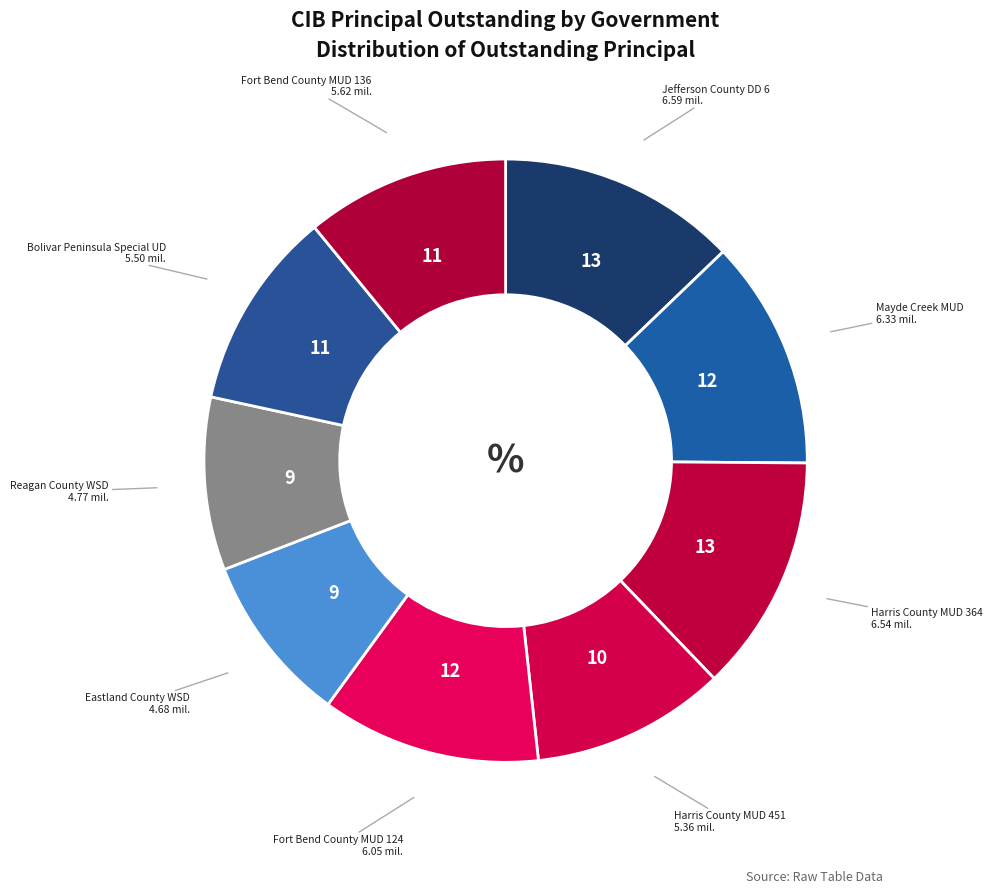

Is Harris County MUD 364 the majority of the pie?

No